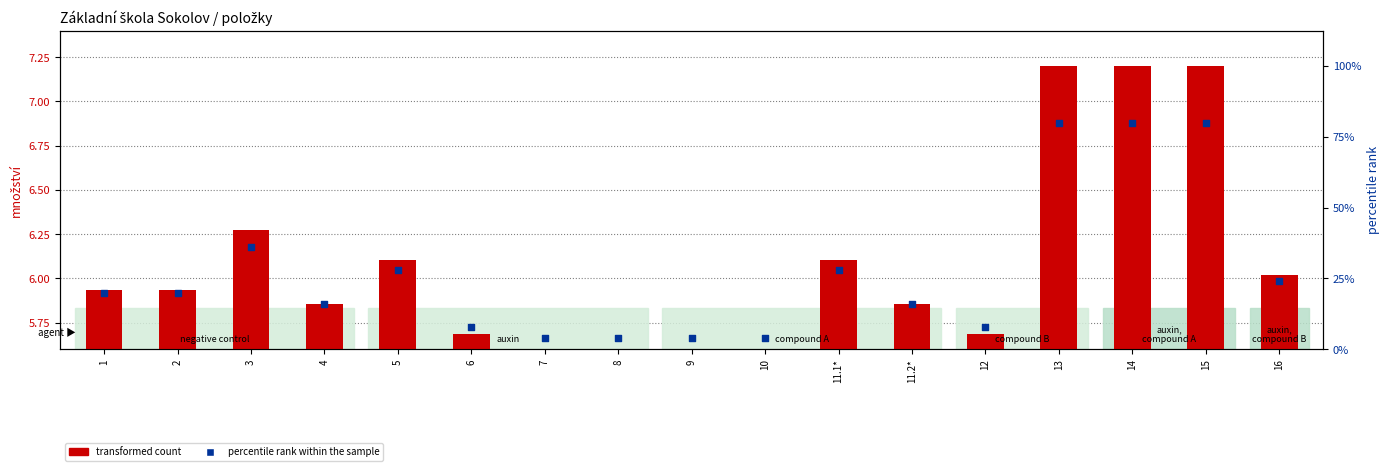

At how many categories does at least one series exceed 5?

17